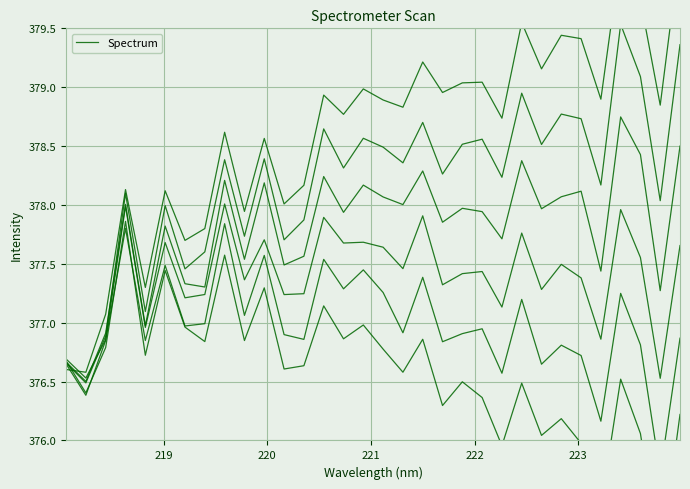

Reading right to left, extract all data points from this chart.

376.2	375.0	376.1	376.5	375.4	376.0	376.2	376.0	376.5	376.0	376.4	376.5	376.3	376.9	376.6	376.8	377.0	376.9	377.1	376.6	376.6	377.3	376.8	377.6	376.8	377.0	377.4	376.7	377.9	376.8	376.4	376.7